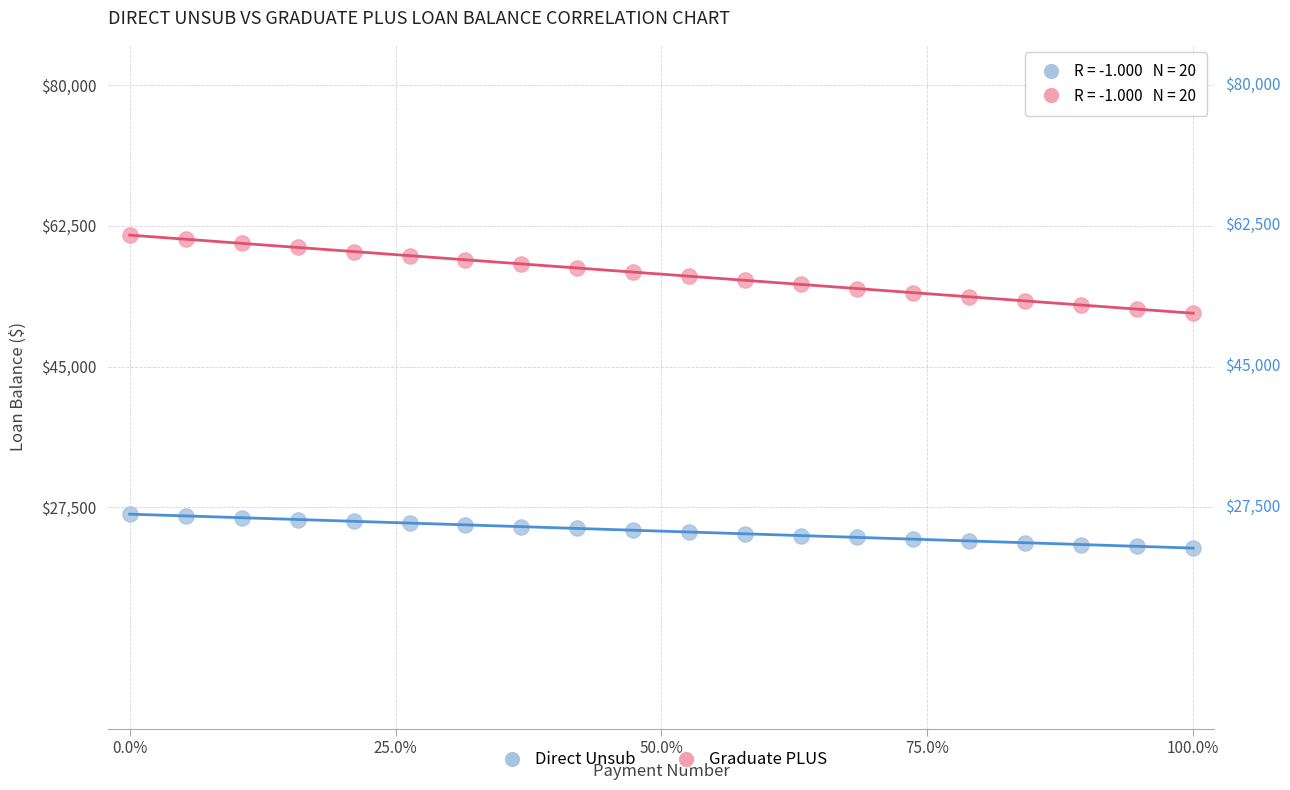

Across all data points, what is the range of Y values (max minus min)?

38907.6